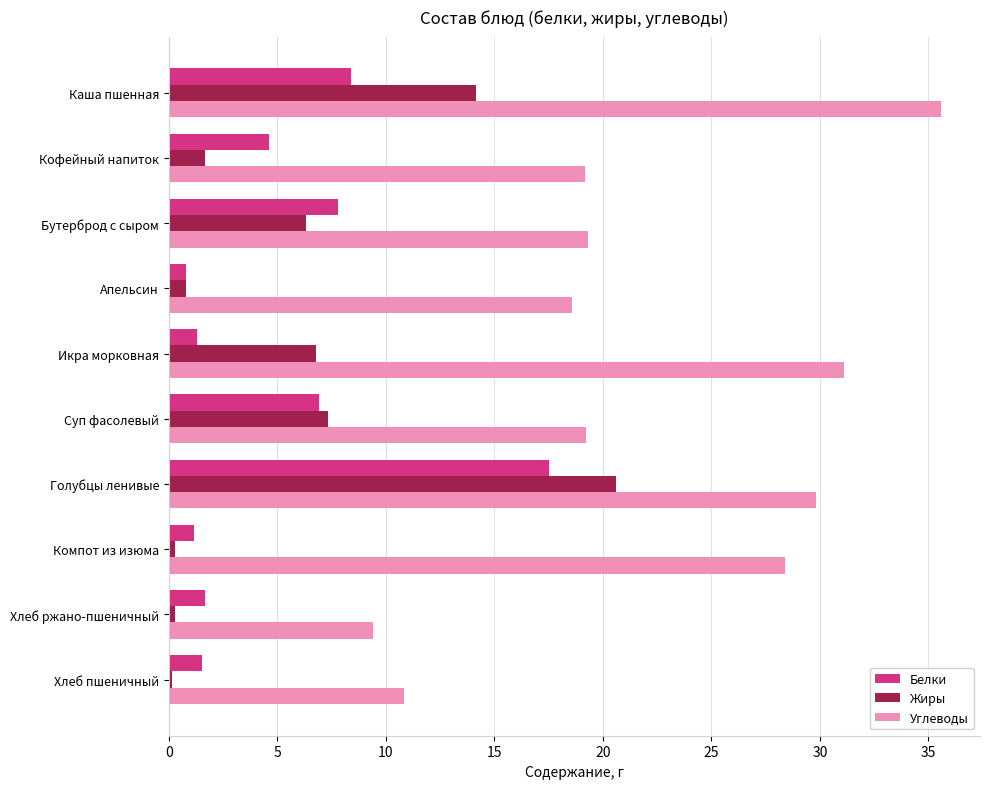

Which series has the largest total across all categories?

Углеводы